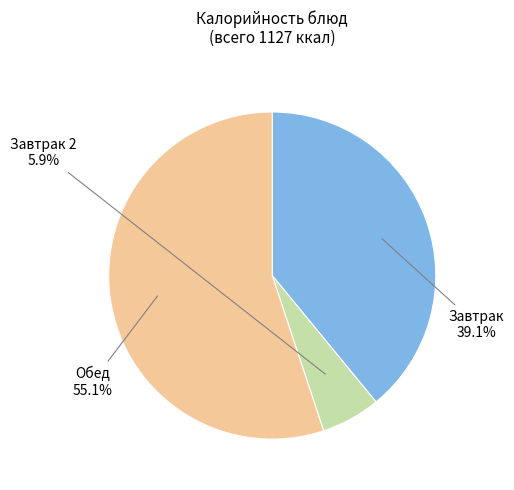

Is there any slice that represents more than half of the pie?

Yes